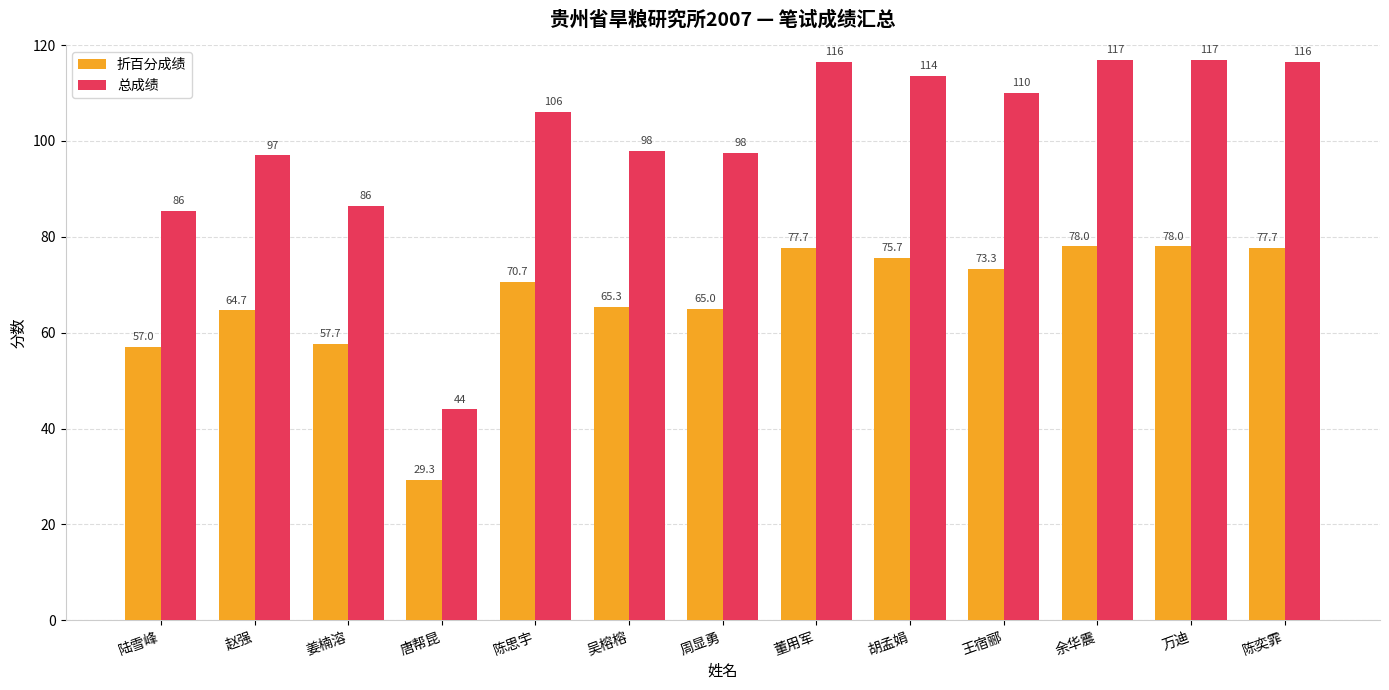

What is the value of the 总成绩 bar at the 13th from the left?

116.5